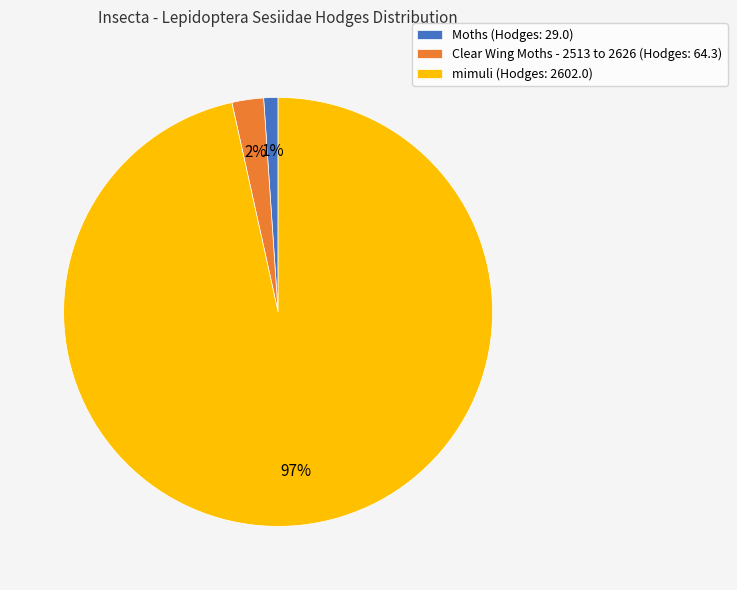

Between Moths (Hodges: 29.0) and mimuli (Hodges: 2602.0), which is larger?

mimuli (Hodges: 2602.0)